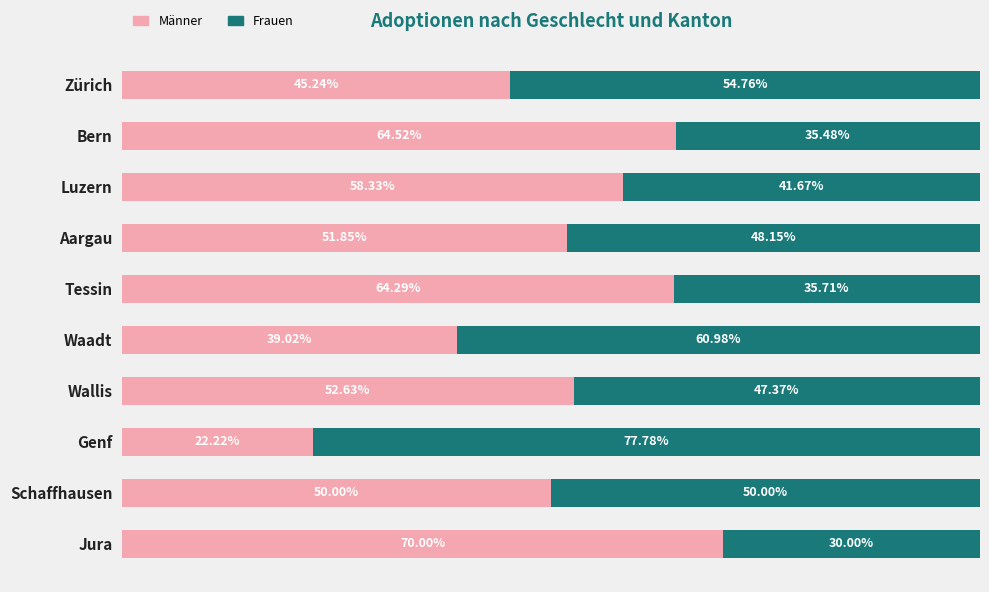

At which label does Männer reach its minimum?

Genf